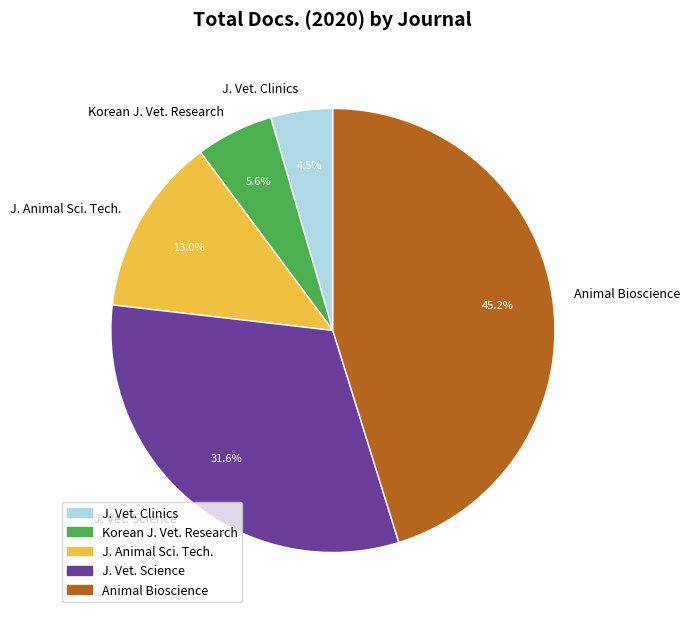

Between J. Vet. Science and J. Vet. Clinics, which is larger?

J. Vet. Science